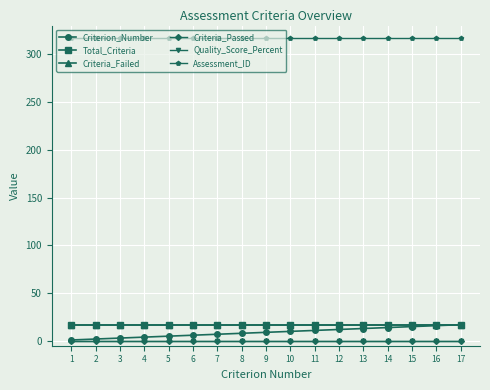

Is this an area chart (filled region under the line)?

No